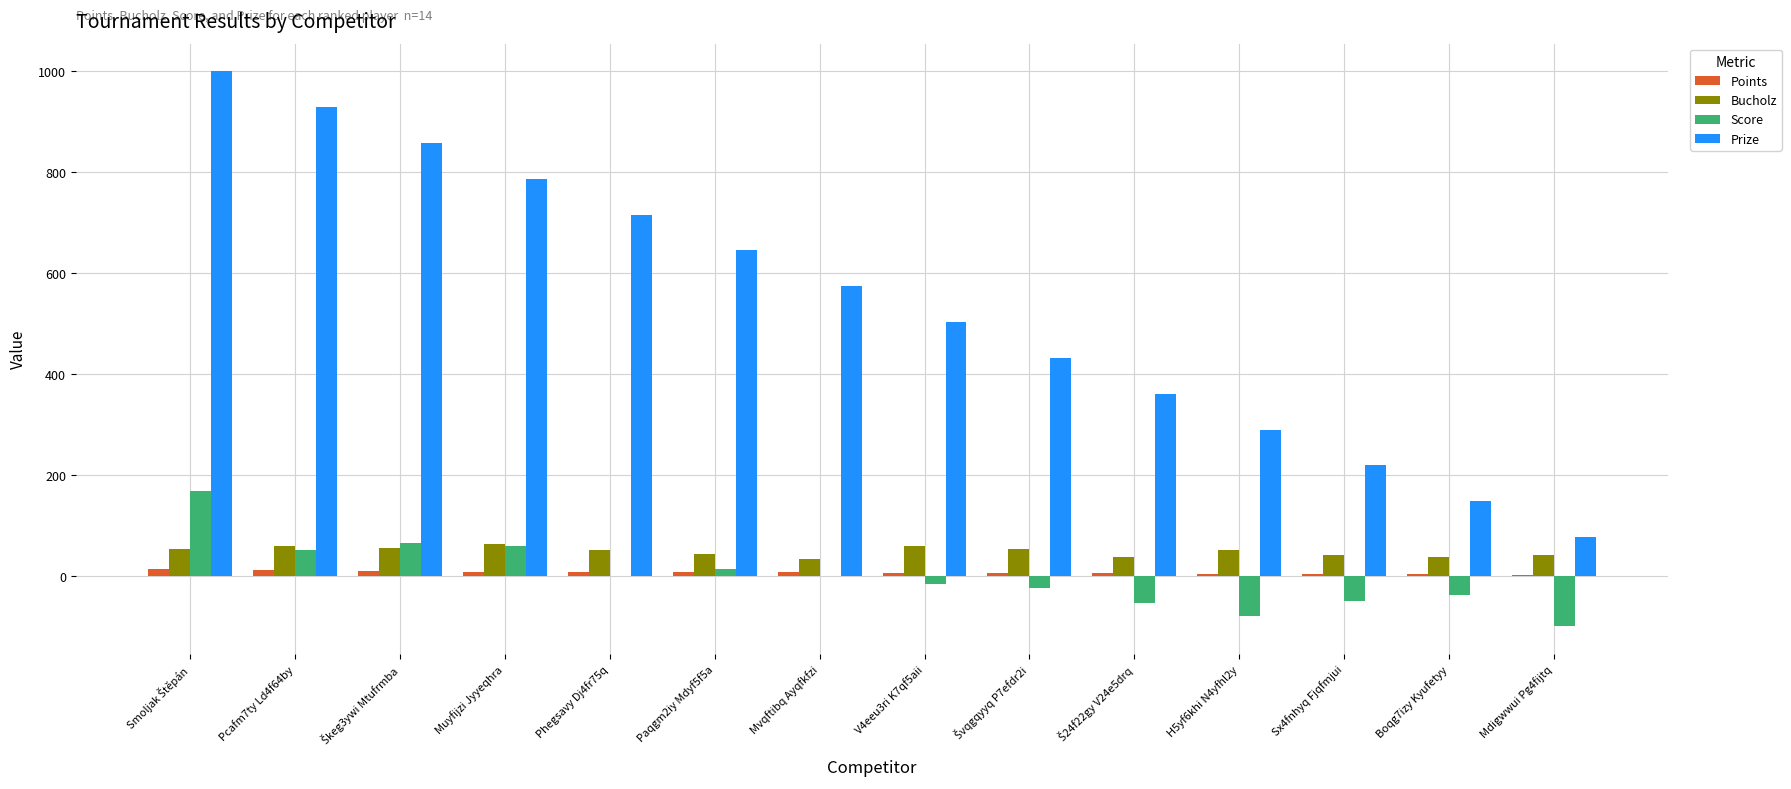

What is the sum of all Prize values?

7539